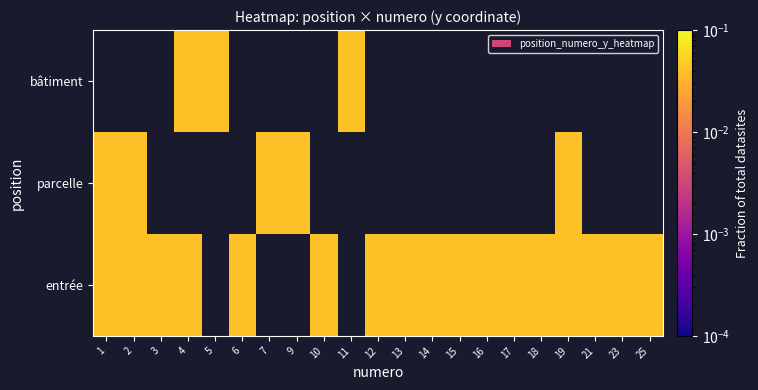

At which label does entrée reach its minimum?

1